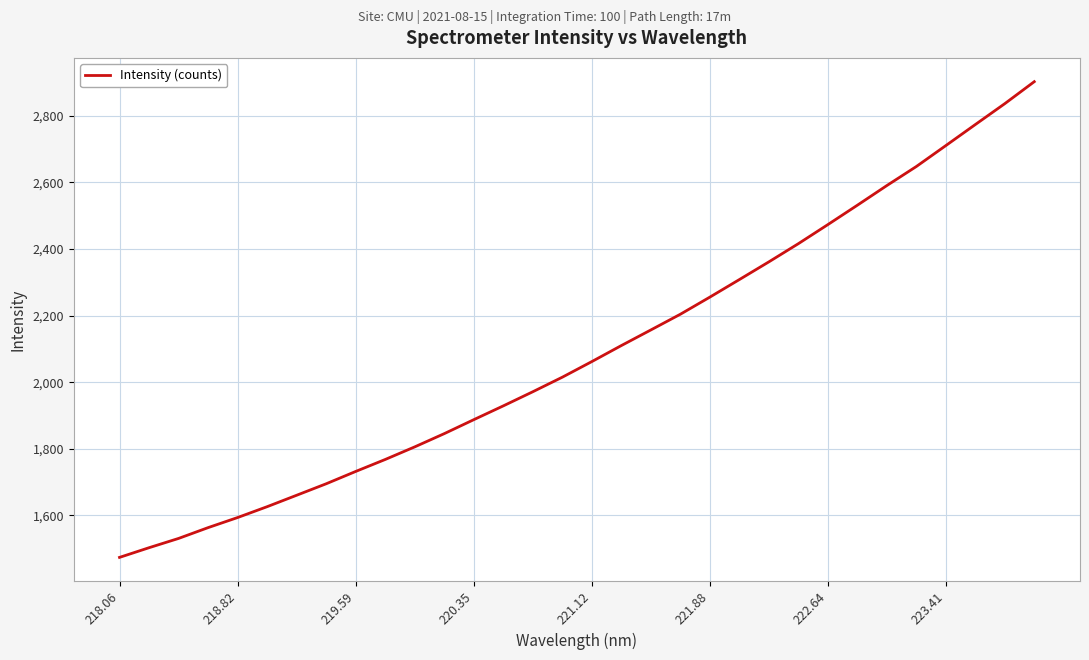

What is the minimum value shown in the chart?

1473.5